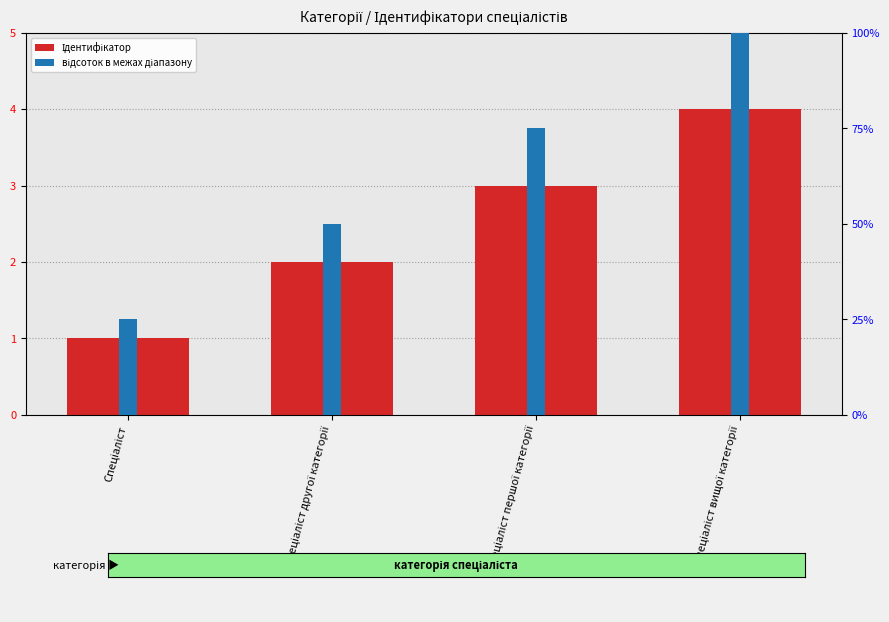

What is the sum of all Ідентифікатор values?

10